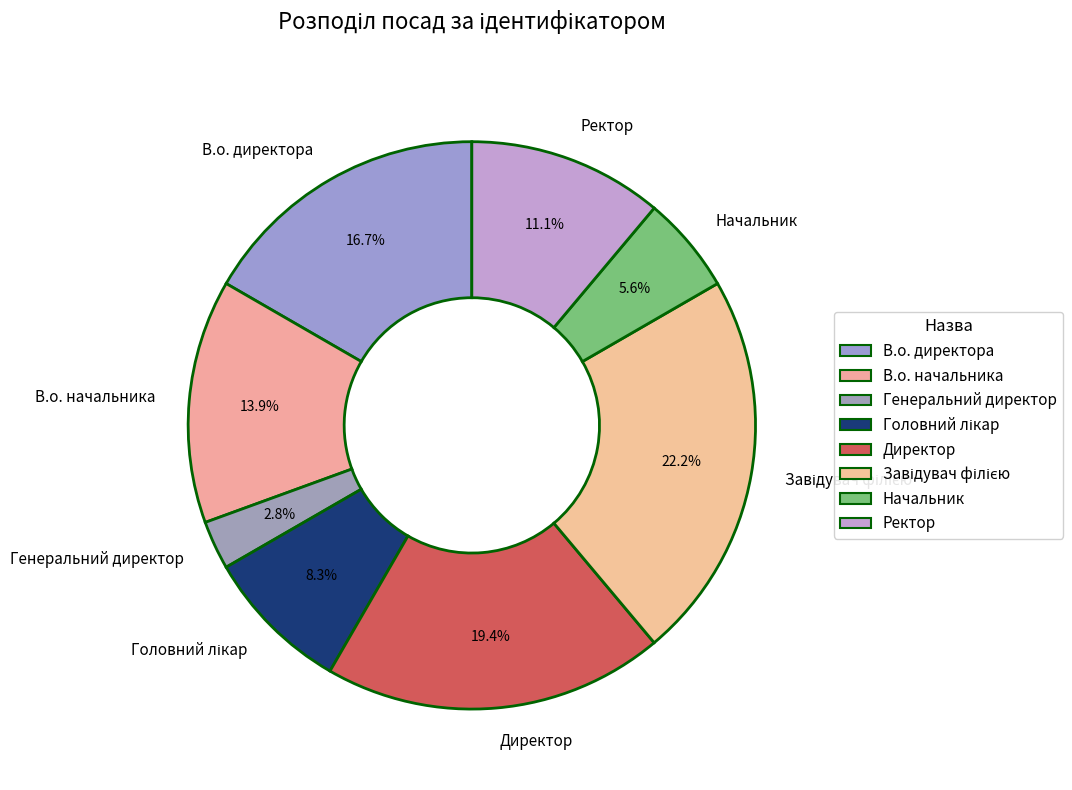

Is the sum of Начальник and В.о. начальника greater than half?

No